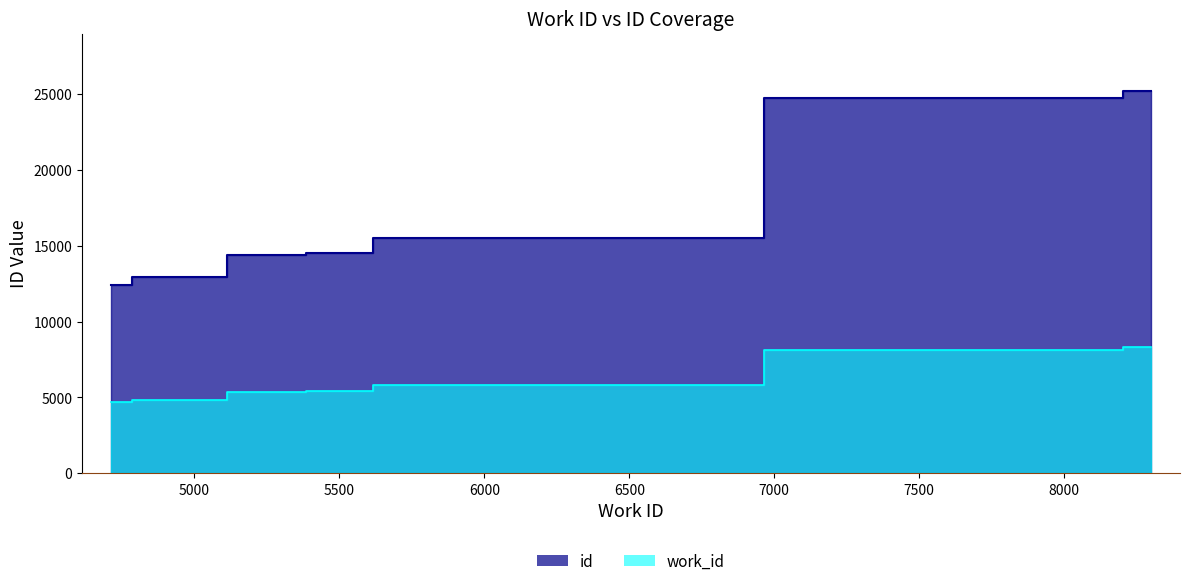

Between 5825 and 5366, which is larger?

5825